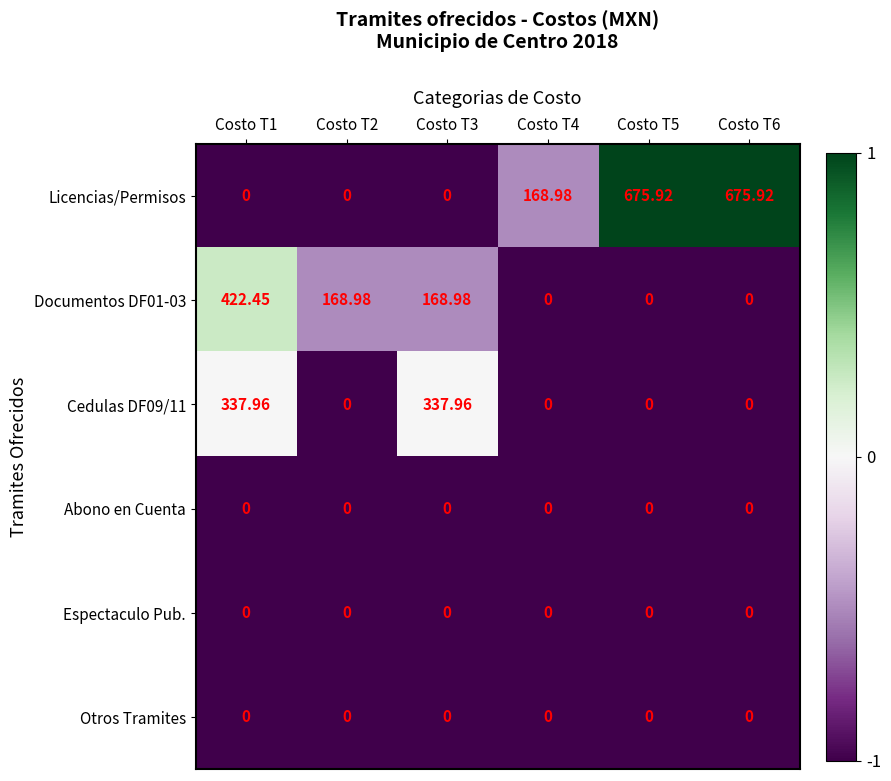

Which series changed the most between Costo T1 and Costo T5?

Licencias/Permisos